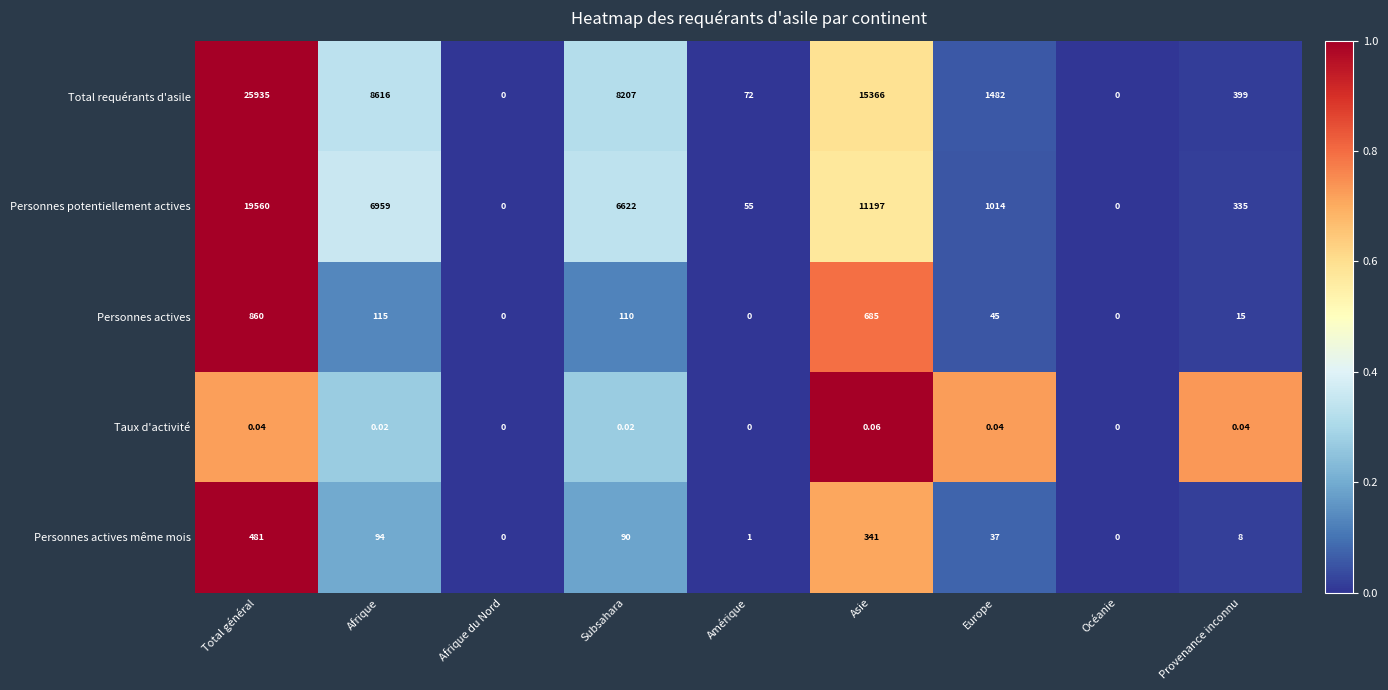

Where is Personnes potentiellement actives nearest to the value 9780?

Asie